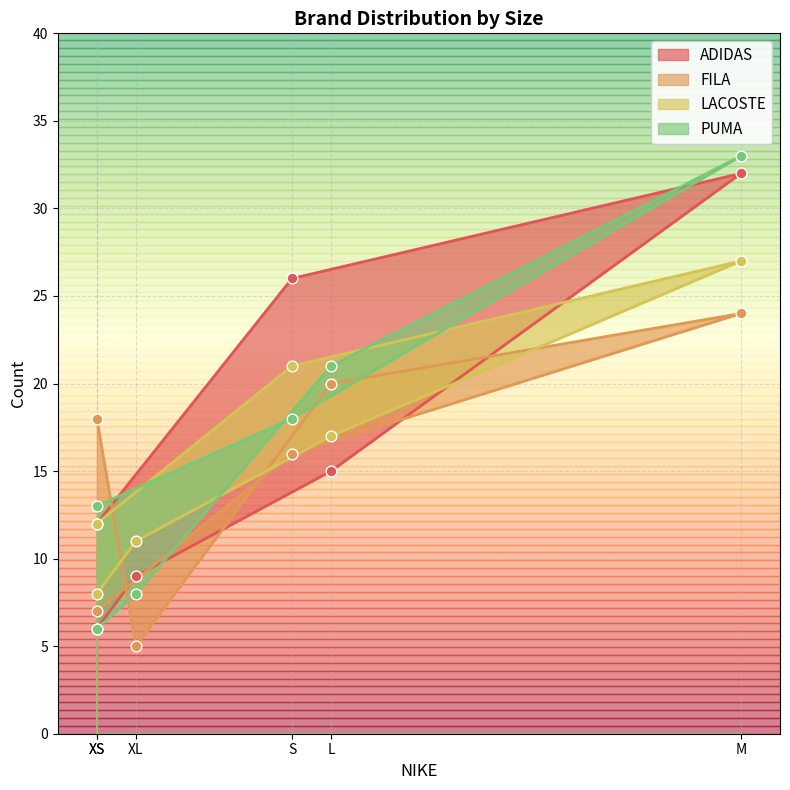

At which category is the sum across all series the highest?

M